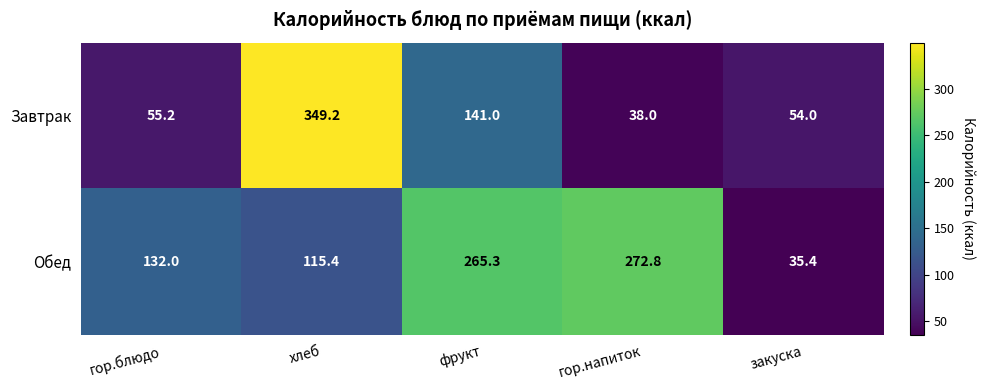

Where is Обед nearest to the value 154?

гор.блюдо